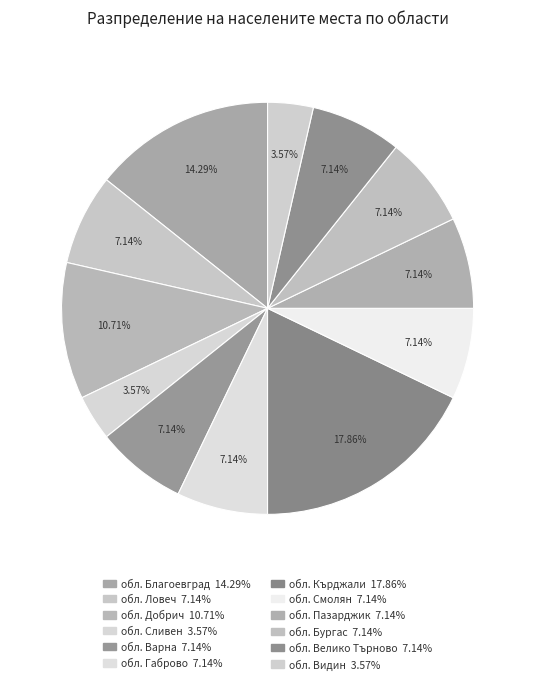

Count the number of slices in the pie.

12